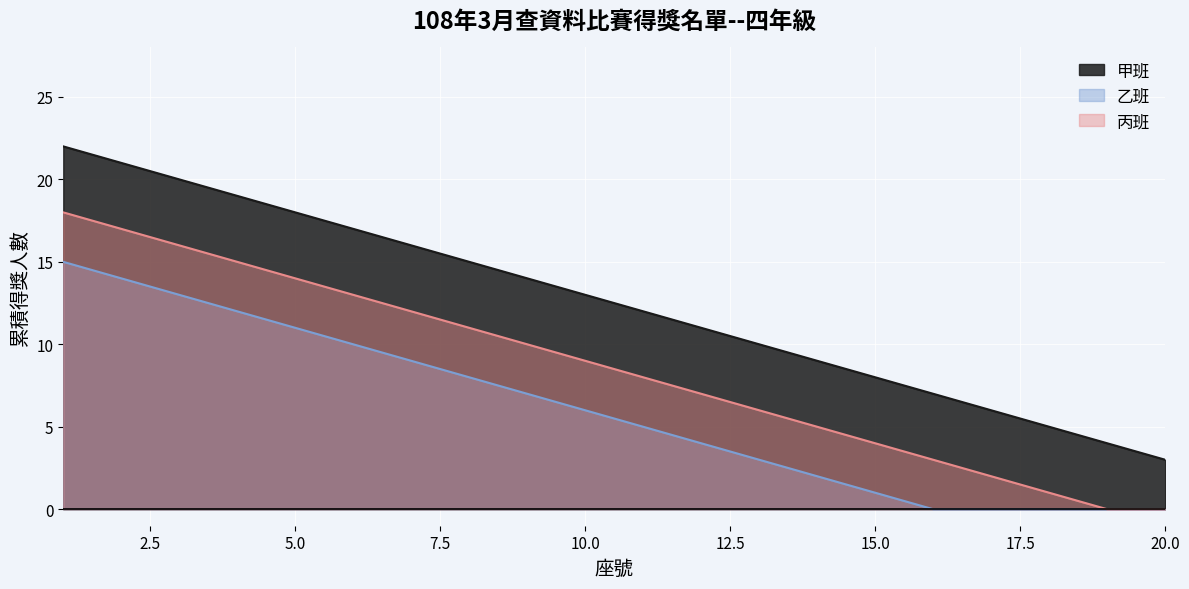

Rank the series at 14 from highest to lowest value.

甲班, 丙班, 乙班